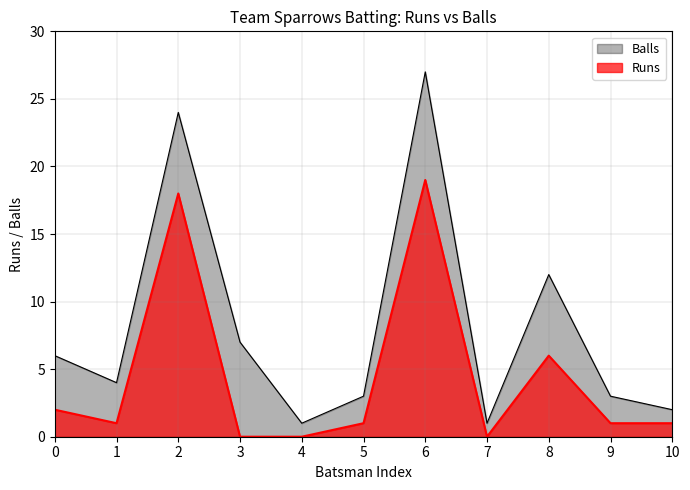

The value of Balls at 10 is 2. True or false?

True